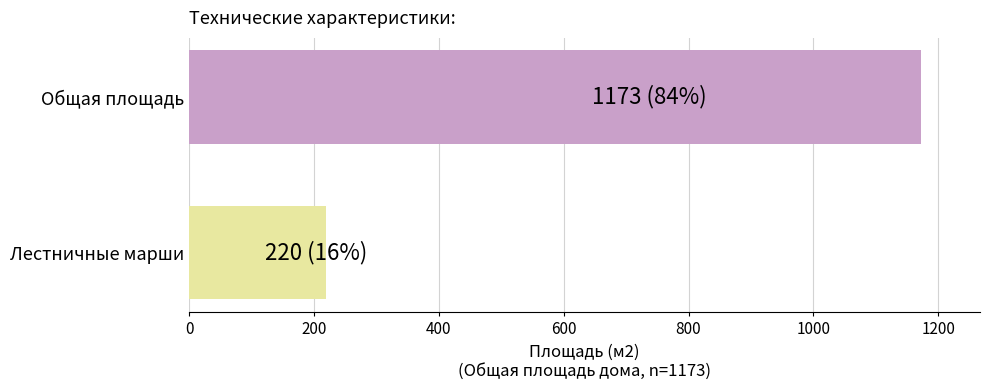

What is the difference between the Площадь values at Лестничные марши и площадки and Общая площадь дома?

953